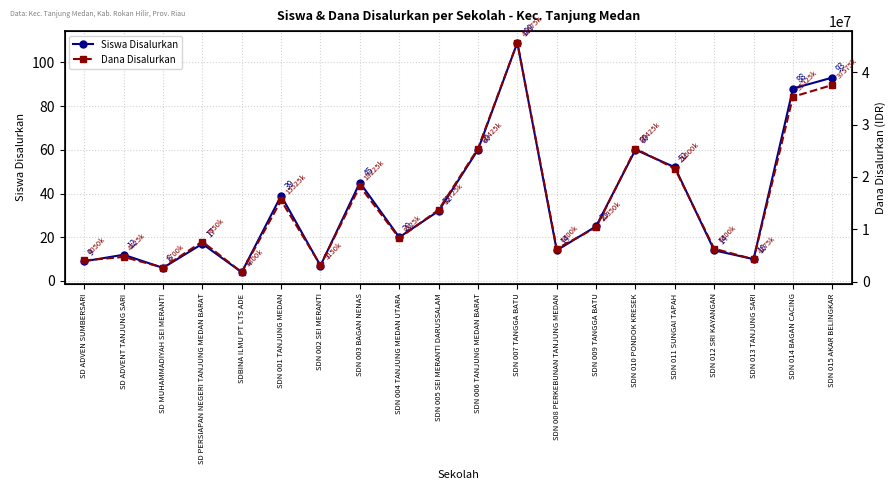

Reading right to left, list all the values displayed in this chart.

Siswa Disalurkan: 93	88	10	14	52	60	25	14	109	60	32	20	45	7	39	4	17	6	12	9
Dana Disalurkan: 37575000	35325000	4275000	6300000	21600000	25425000	10350000	6300000	45675000	25425000	13725000	8325000	18225000	3150000	15525000	1800000	7650000	2700000	4725000	4050000